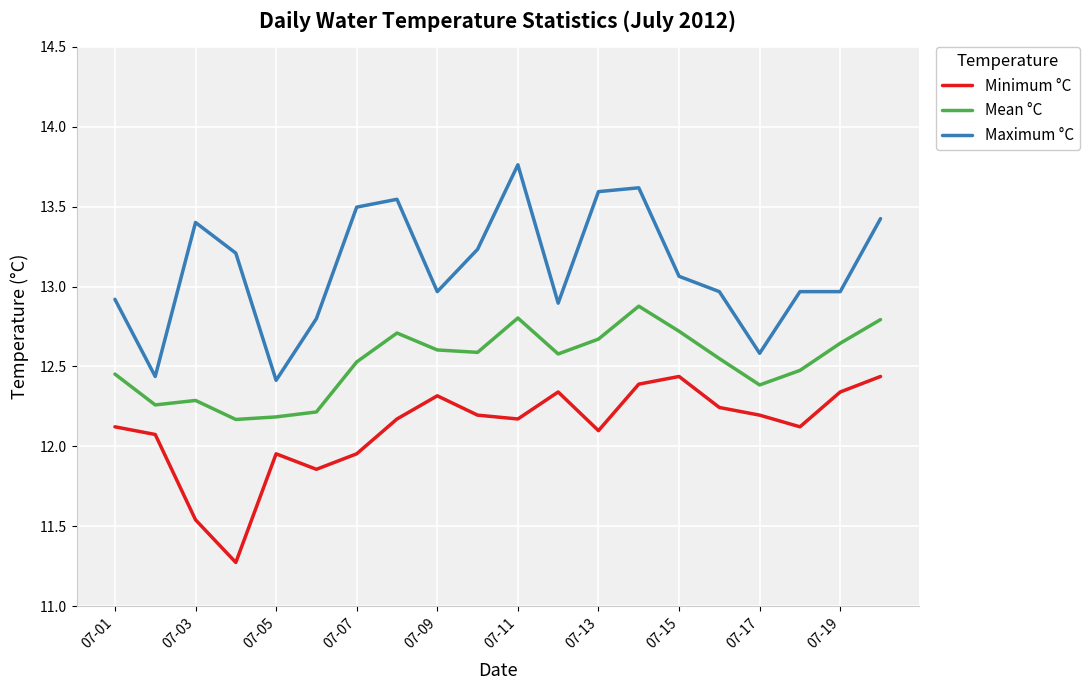

What is the minimum value shown in the chart?

11.3